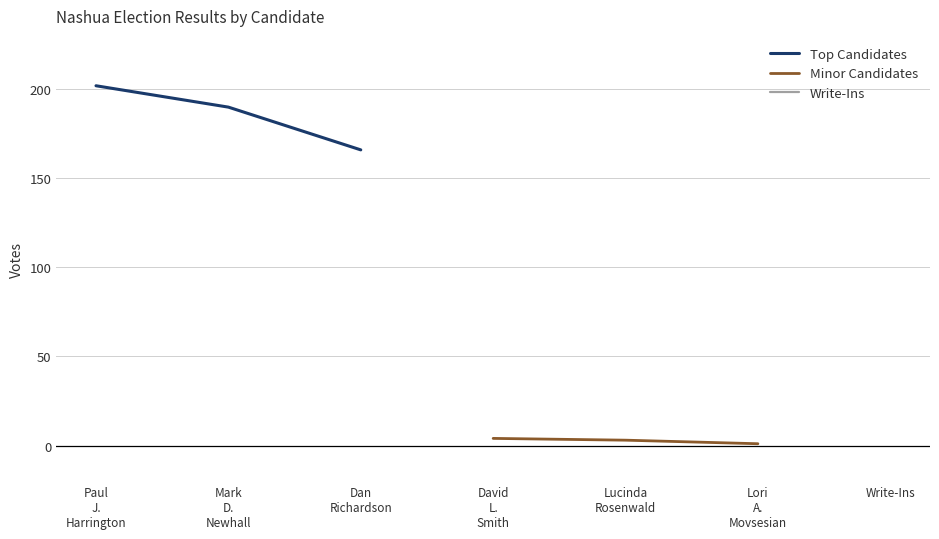

What is the sum of all Minor Candidates values?

8